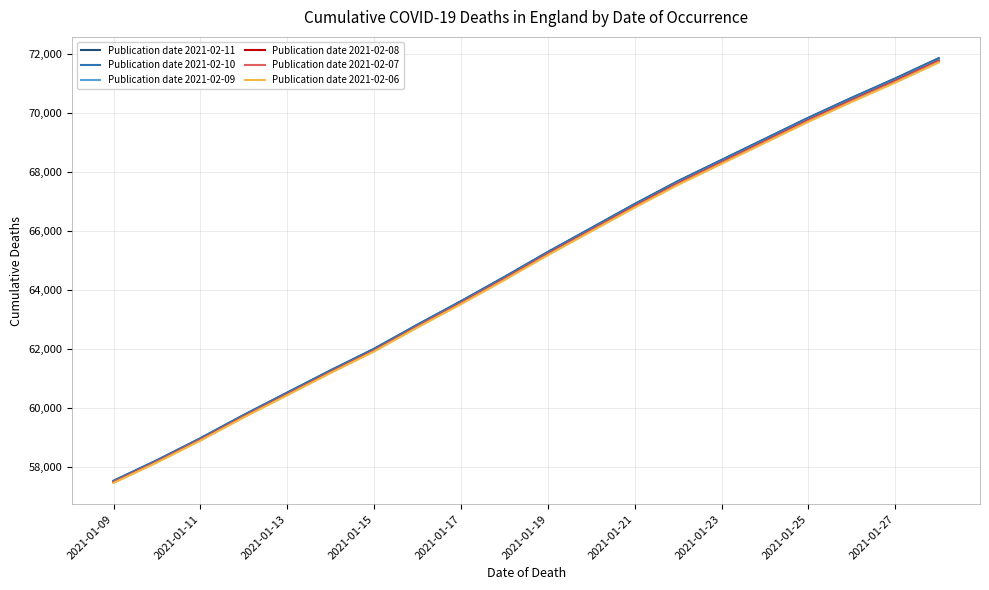

Which series has the widest spread of values?

Publication date 2021-02-11